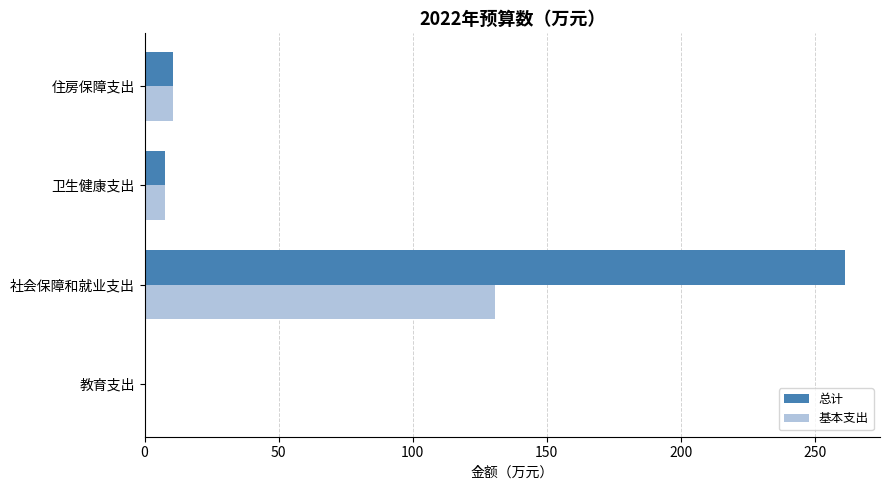

What is the sum of all 基本支出 values?

149.4